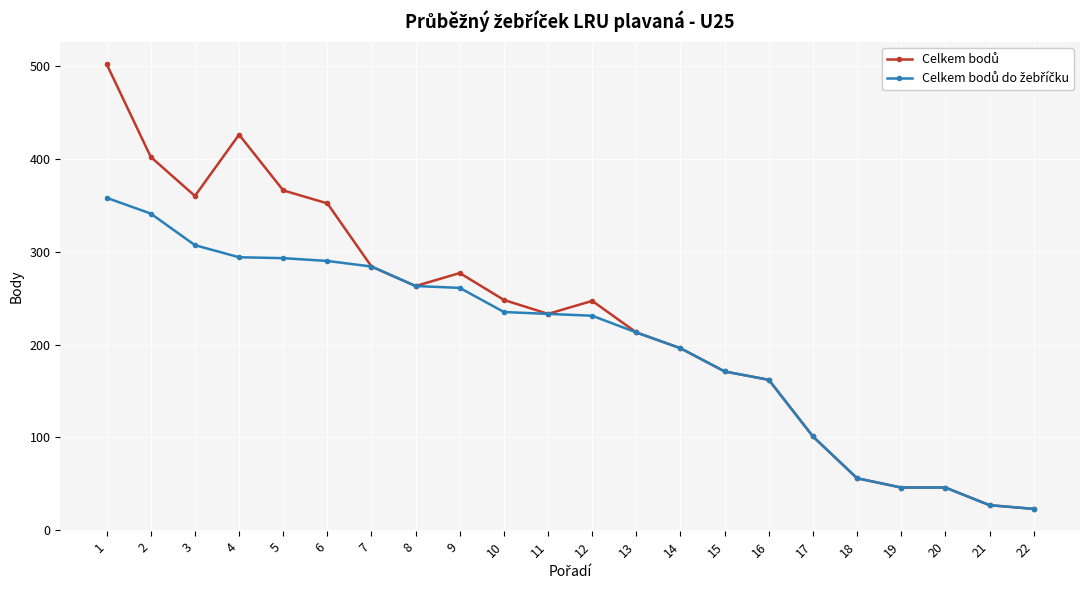

What is the smallest value displayed?

23